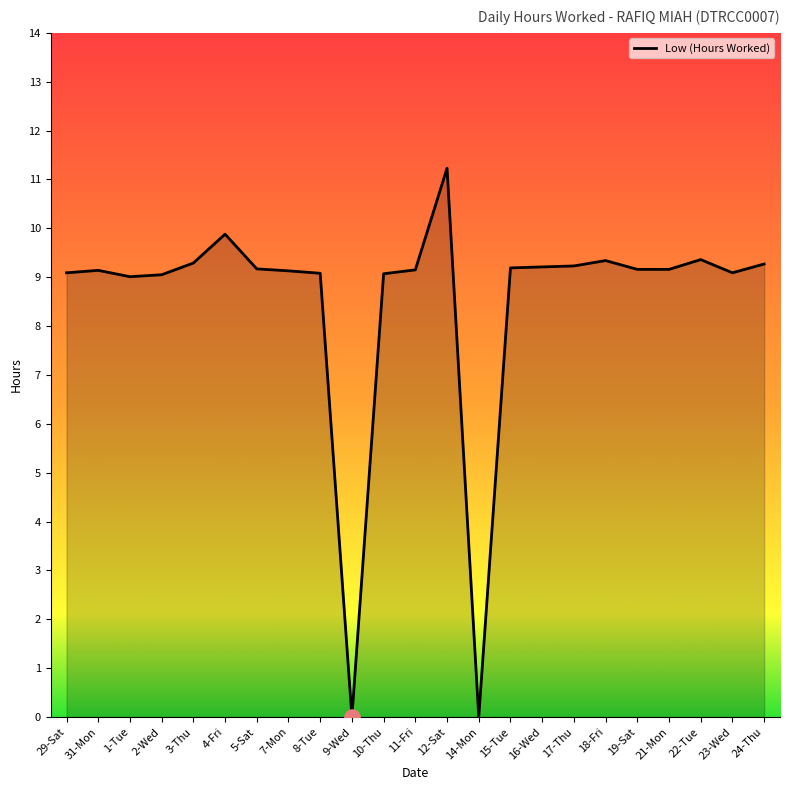

What is the change in value from 2-Wed to 12-Sat?

+2.2